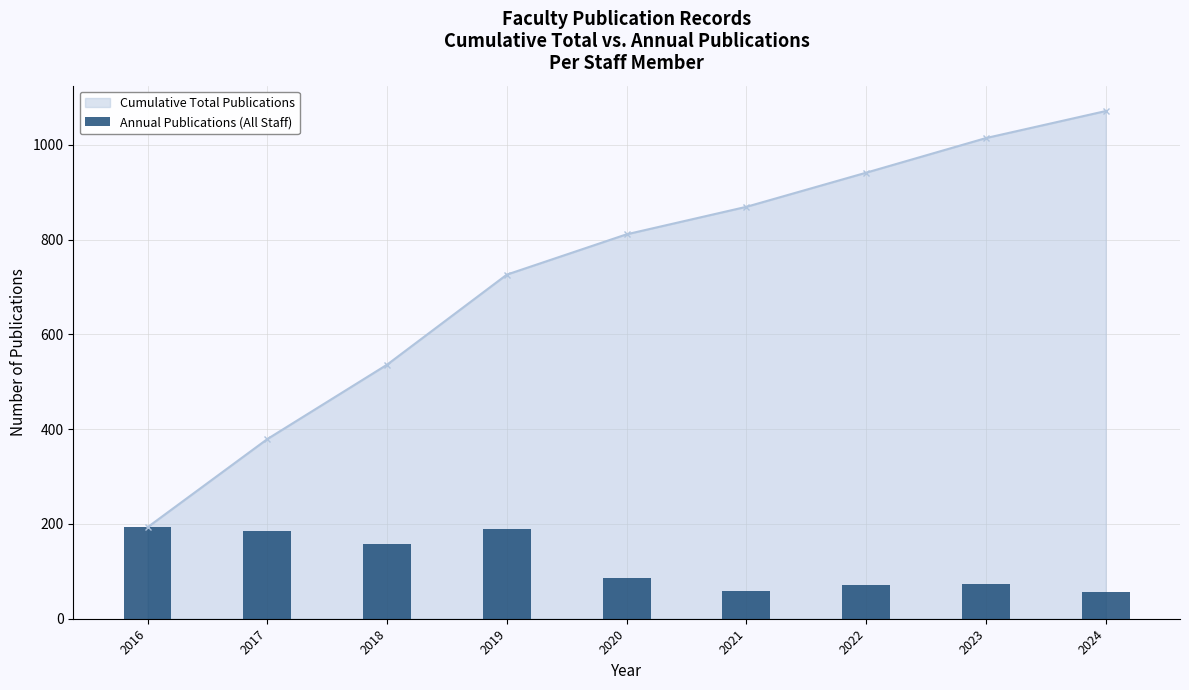

At which label does Cumulative Total Publications reach its peak?

2024